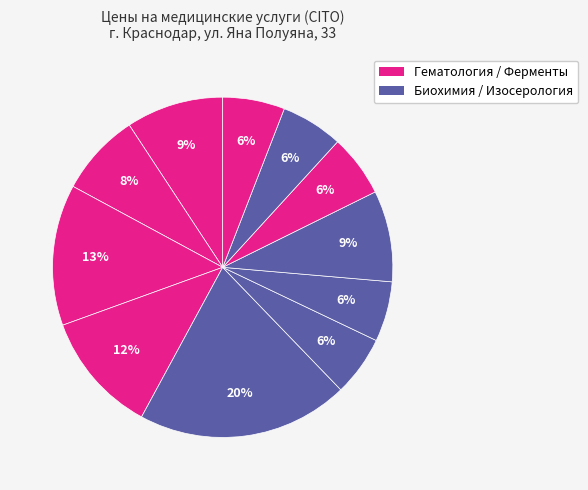

How many slices are in this pie chart?

11